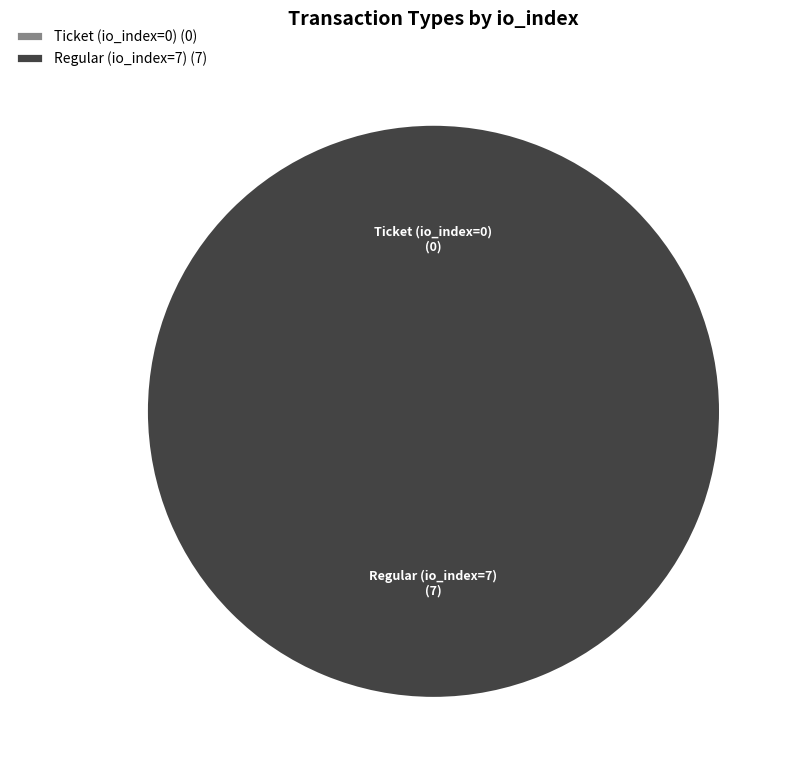

What is the smallest slice in the pie chart?

Ticket (io_index=0)